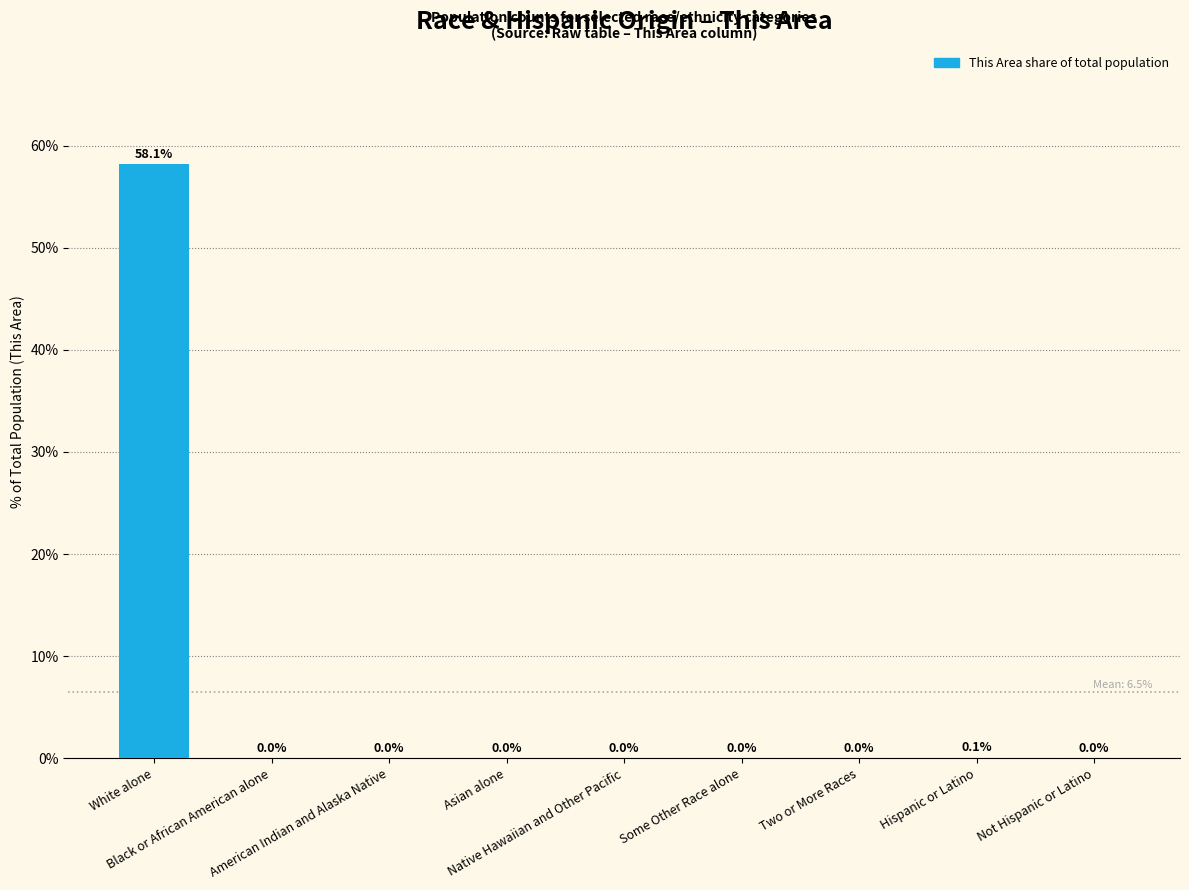

Are the bars grouped side by side (vs. stacked)?

No